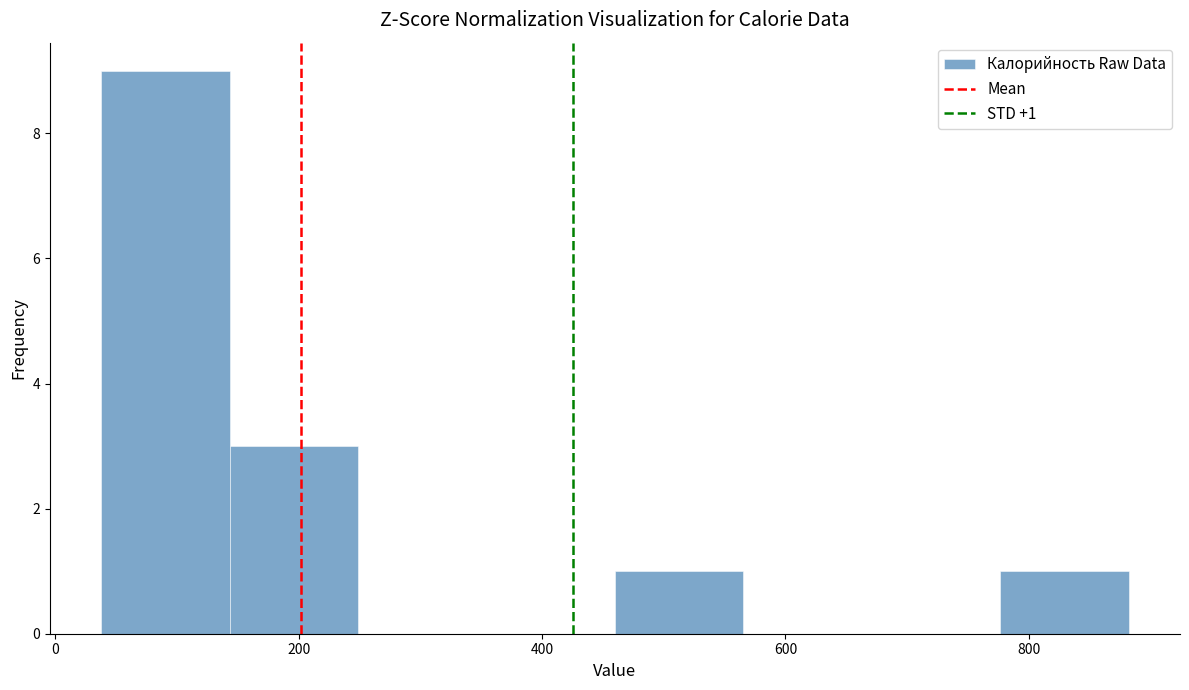

Over which range of the x-axis is the bar tallest?

40 to 140